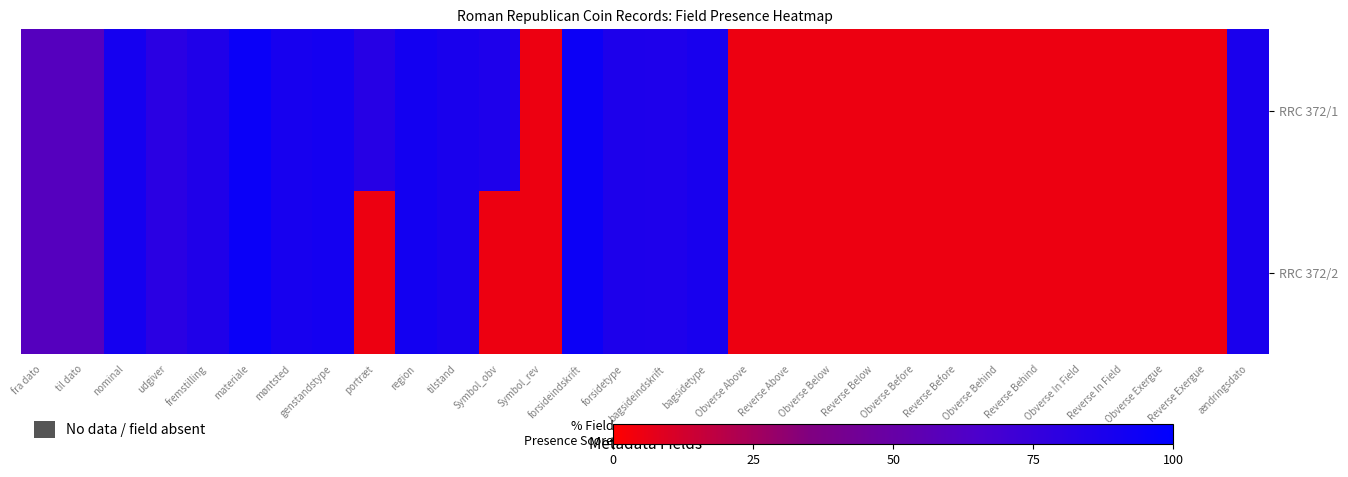

What is the greatest value displayed?

95.0